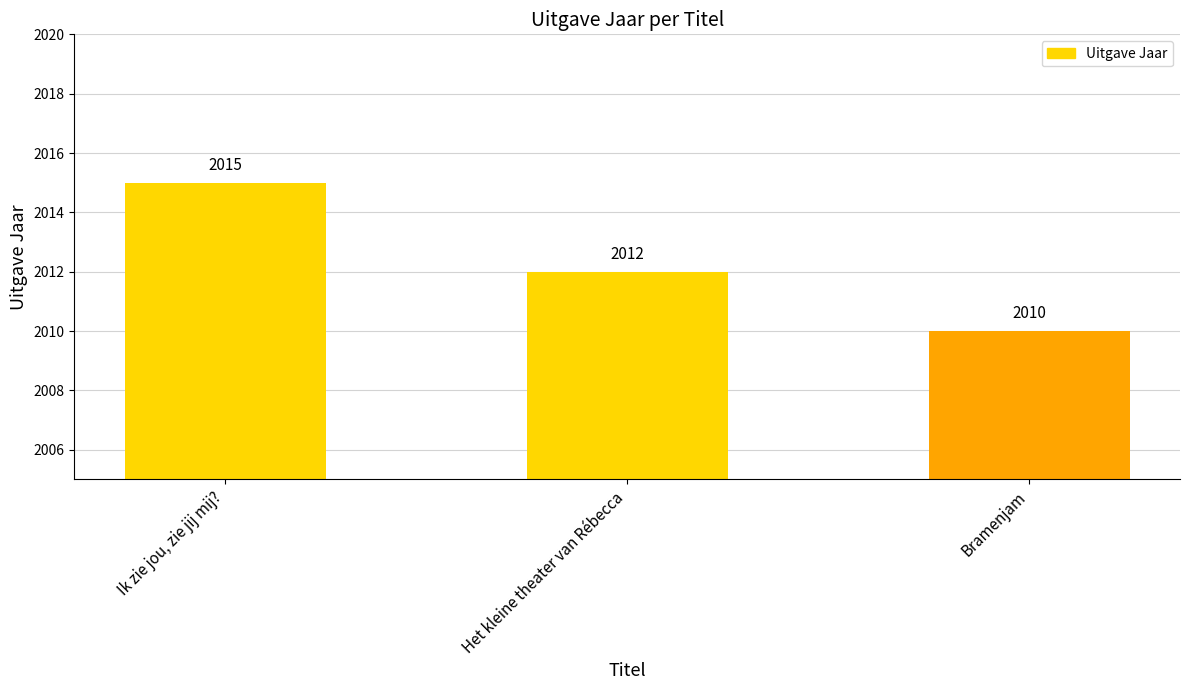

What is the minimum value shown in the chart?

2010